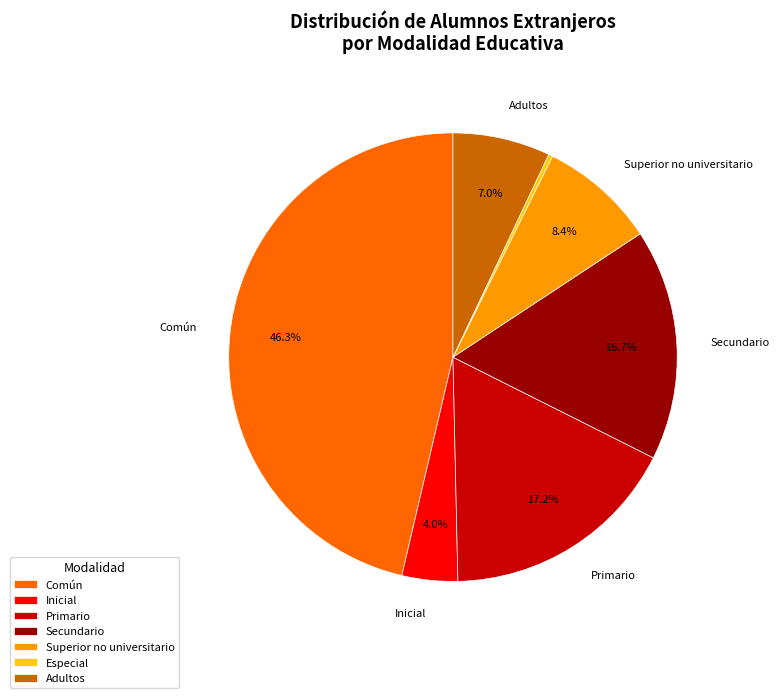

How many segments does this pie chart have?

7